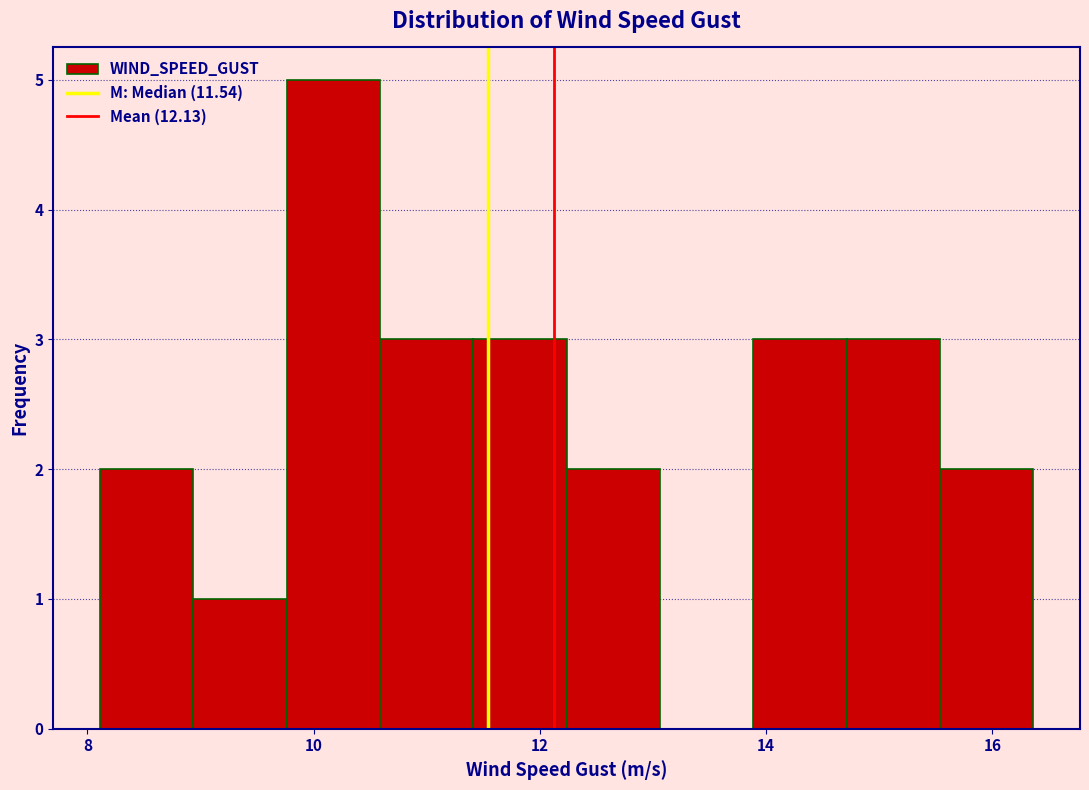

Reading left to right, transcribe this chart: for each bar, give the range it covers on the x-axis and its height. Neither the bar edges nor the heights are printed on the chart, so give them approximately, as read against the axes.

8.2 to 9.0: 2
9.0 to 9.8: 1
9.8 to 10.6: 5
10.6 to 11.4: 3
11.4 to 12.2: 3
12.2 to 13.0: 2
13.0 to 13.8: 0
13.8 to 14.8: 3
14.8 to 15.6: 3
15.6 to 16.4: 2